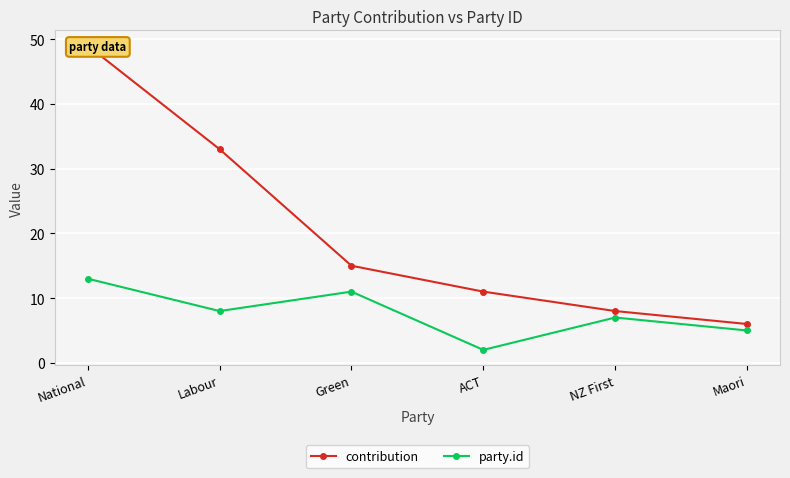

At how many categories does at least one series exceed 43?

1